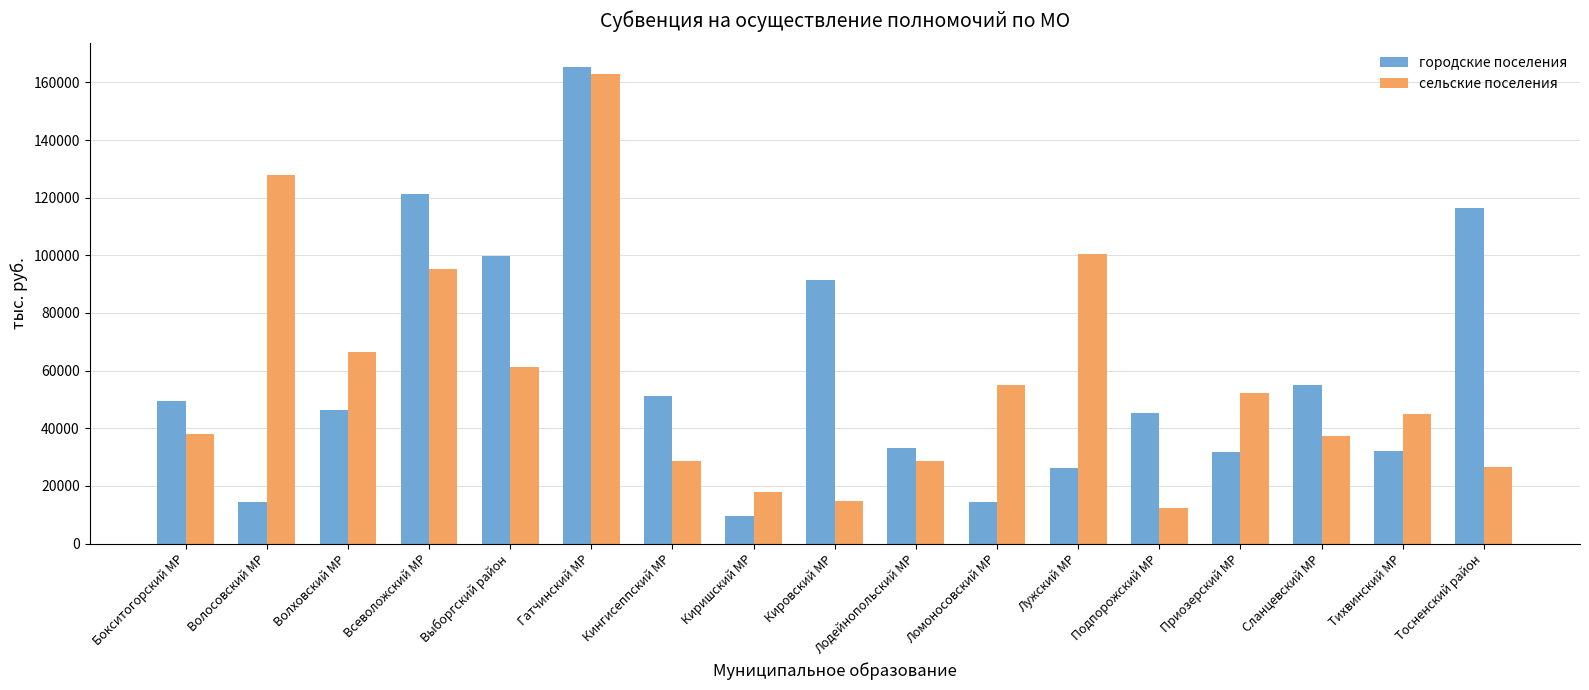

Which series changed the most between Всеволожский МР and Подпорожский МР?

сельские поселения